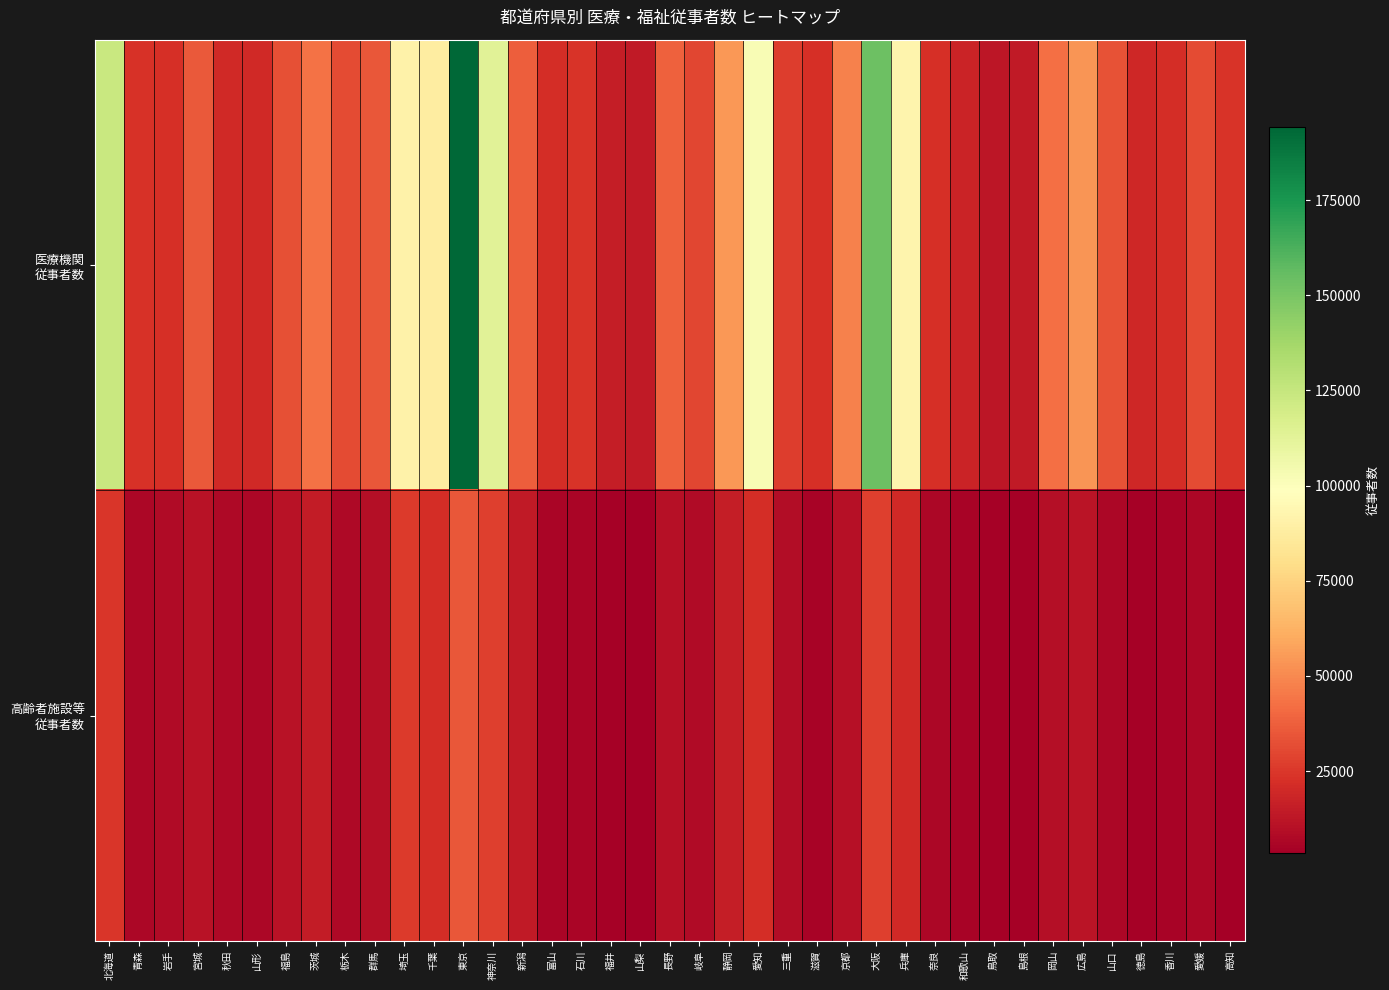

What is the spread (max minus min) of values at 島根?

9589.4